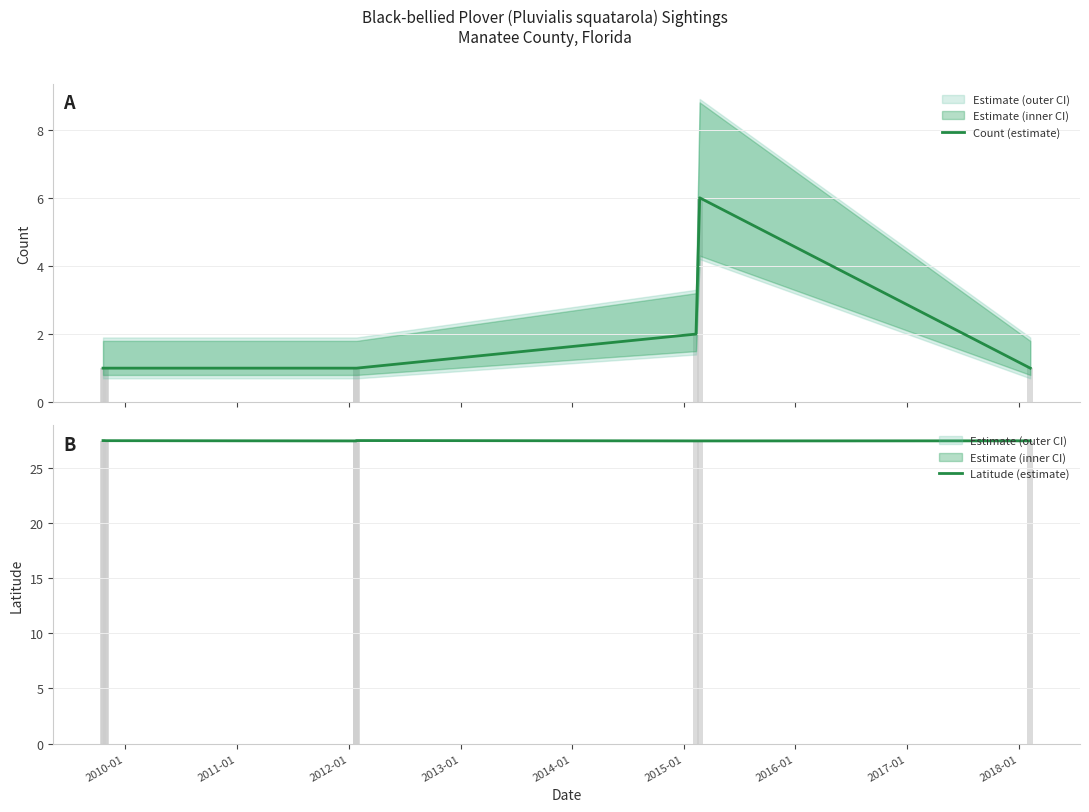

At which label is Latitude (estimate) closest to 27?

2012-01